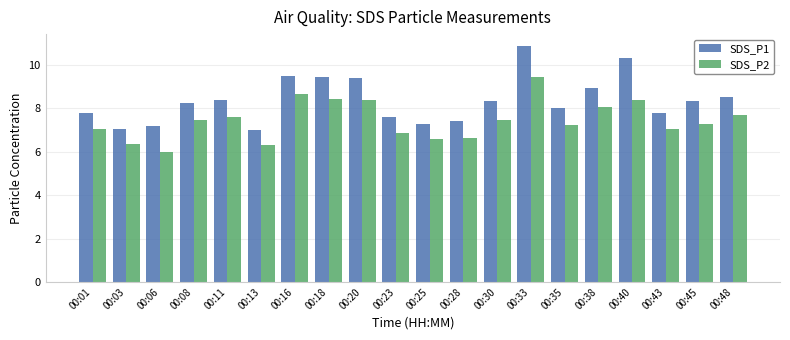

True or false: SDS_P2 has a value of 8.4 at 00:13.

False